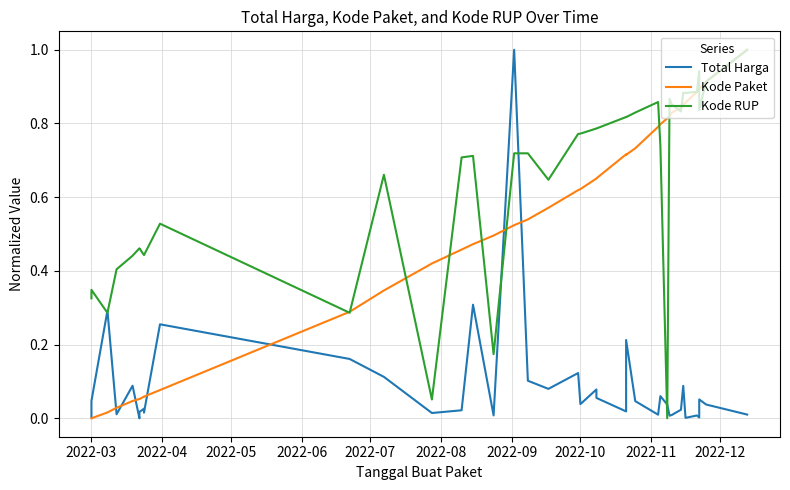

Does the chart display data point markers on the line(s)?

No